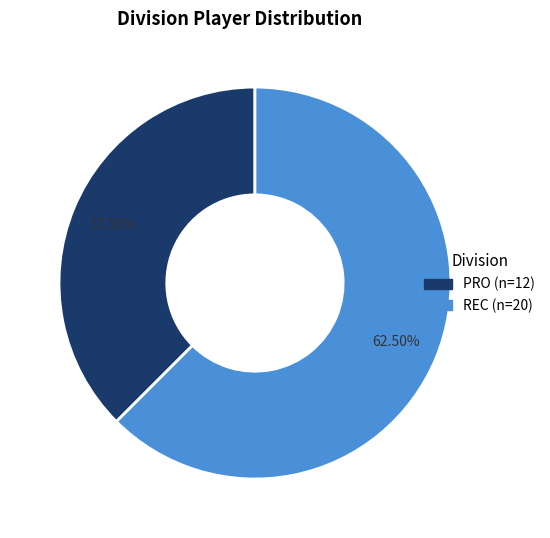

Between REC and PRO, which is larger?

REC